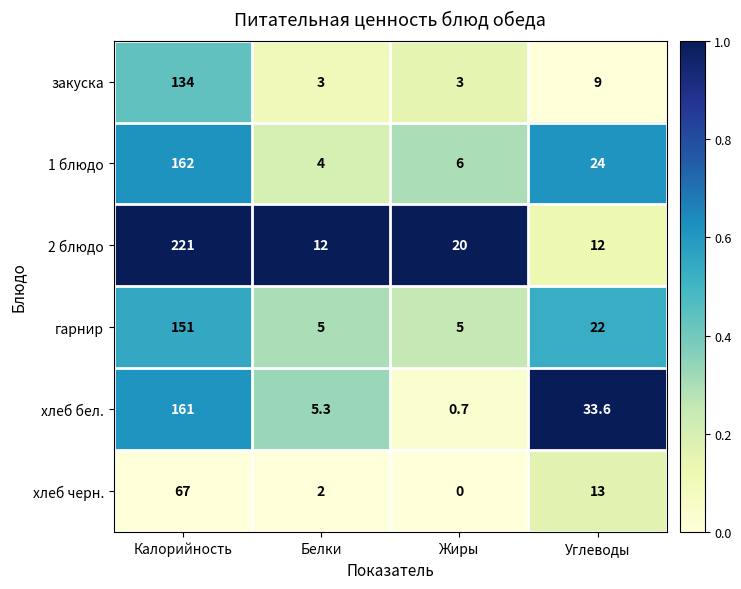

What is the difference between the maximum and minimum values in the хлеб черн. series?

67.0